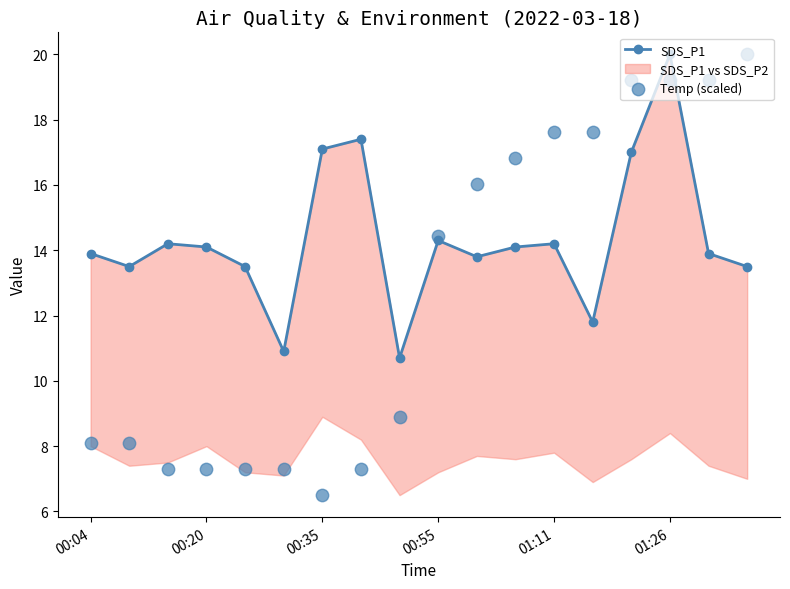

Which series has the widest spread of Y values?

Temp (scaled)